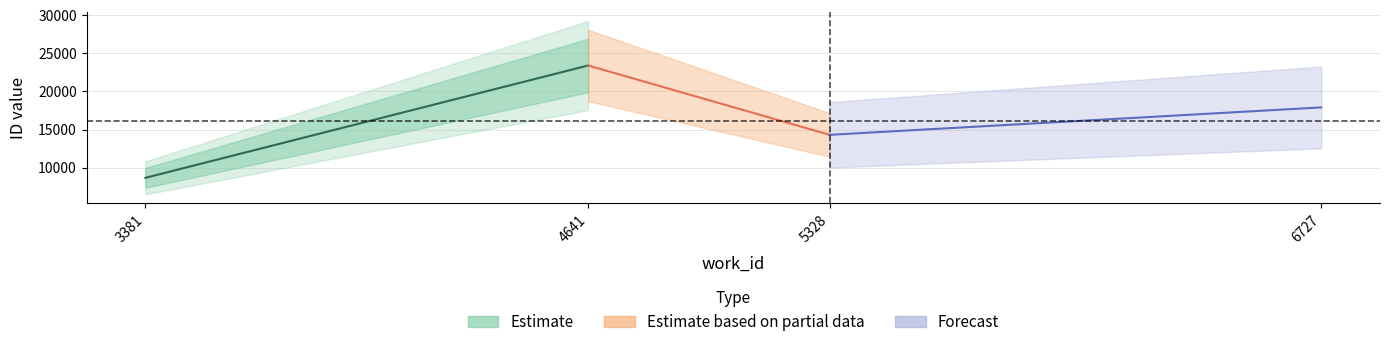

In work_id, how many points are higher than both neighbors (excluding endpoints)?

1